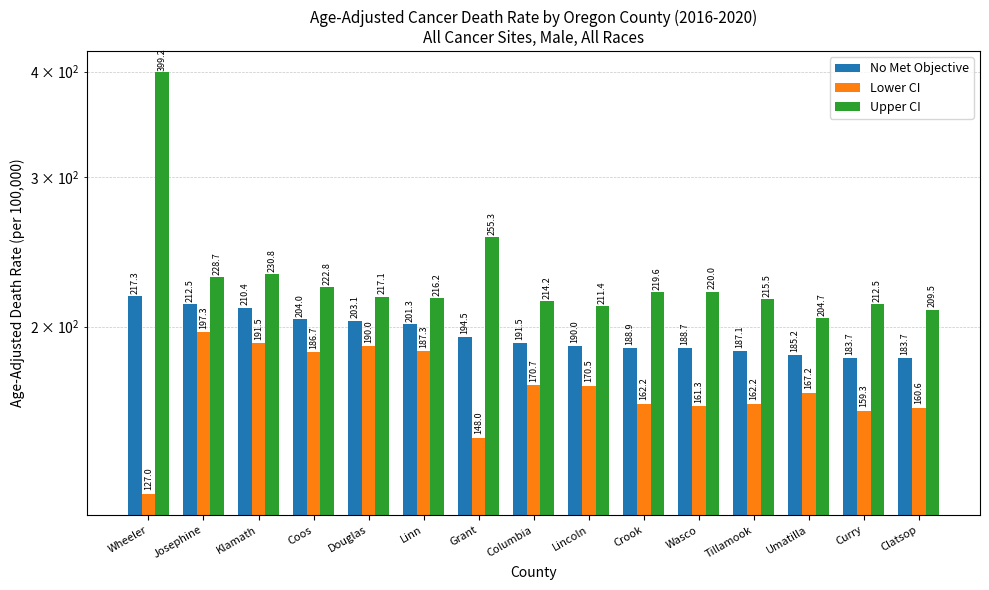

How many data points does each series have?

15